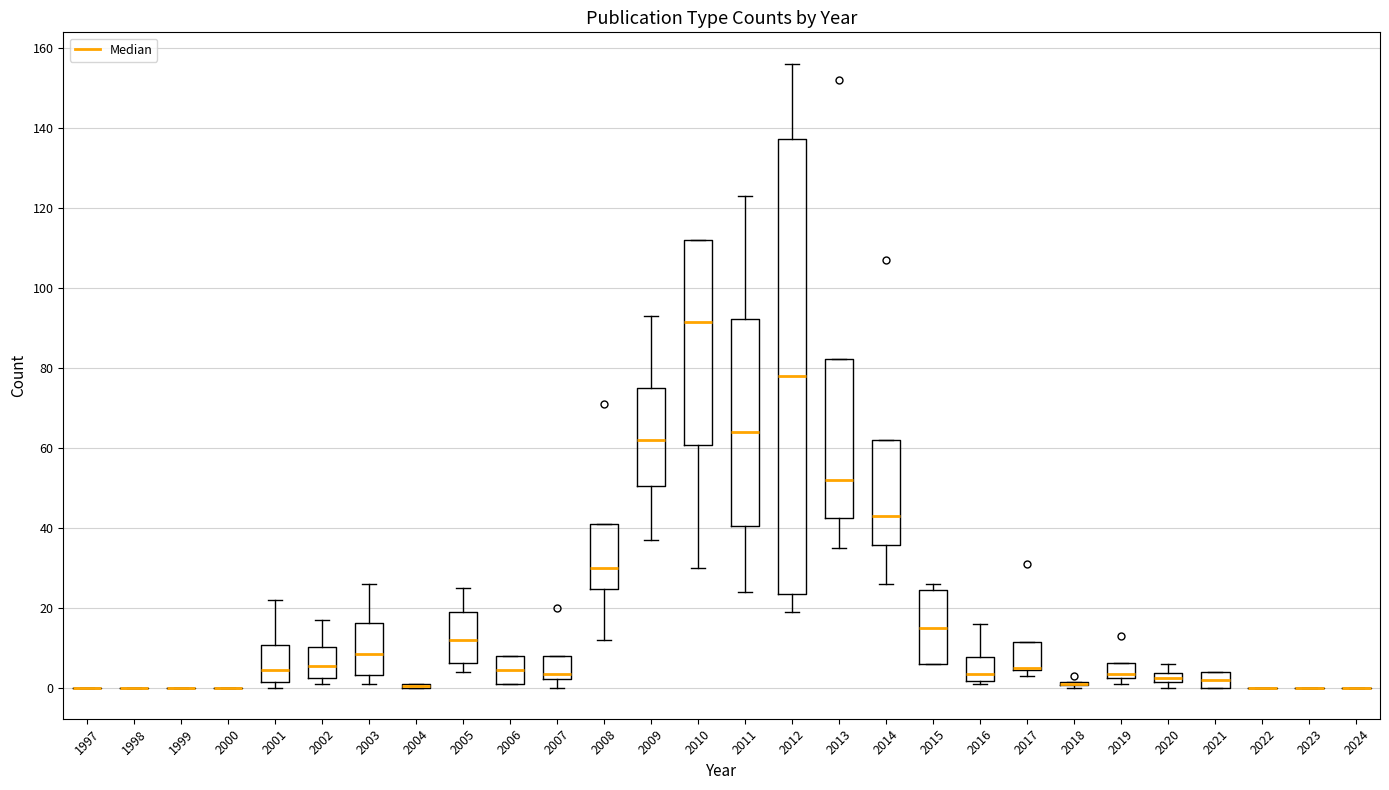

Which box is the tallest, from its lower edge to its upper edge?

2012